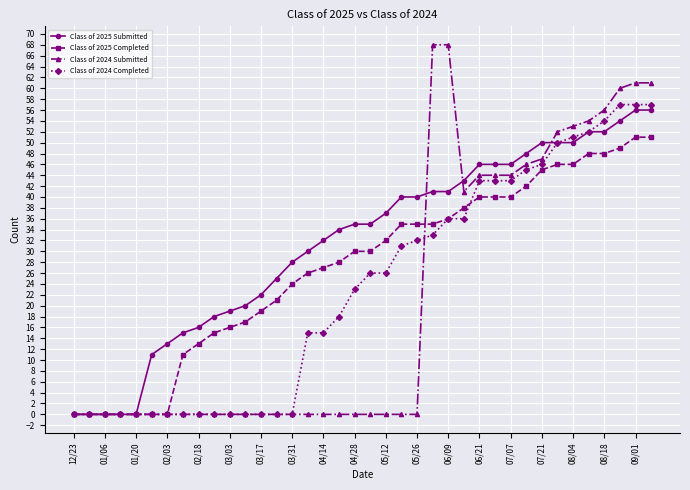

Reading left to right, extract all data points from this chart.

Class of 2025 Submitted: 0	0	0	0	0	11	13	15	16	18	19	20	22	25	28	30	32	34	35	35	37	40	40	41	41	43	46	46	46	48	50	50	50	52	52	54	56	56
Class of 2025 Completed: 0	0	0	0	0	0	0	11	13	15	16	17	19	21	24	26	27	28	30	30	32	35	35	35	36	38	40	40	40	42	45	46	46	48	48	49	51	51
Class of 2024 Submitted: 0	0	0	0	0	0	0	0	0	0	0	0	0	0	0	0	0	0	0	0	0	0	0	68	68	41	44	44	44	46	47	52	53	54	56	60	61	61
Class of 2024 Completed: 0	0	0	0	0	0	0	0	0	0	0	0	0	0	0	15	15	18	23	26	26	31	32	33	36	36	43	43	43	45	46	50	51	52	54	57	57	57